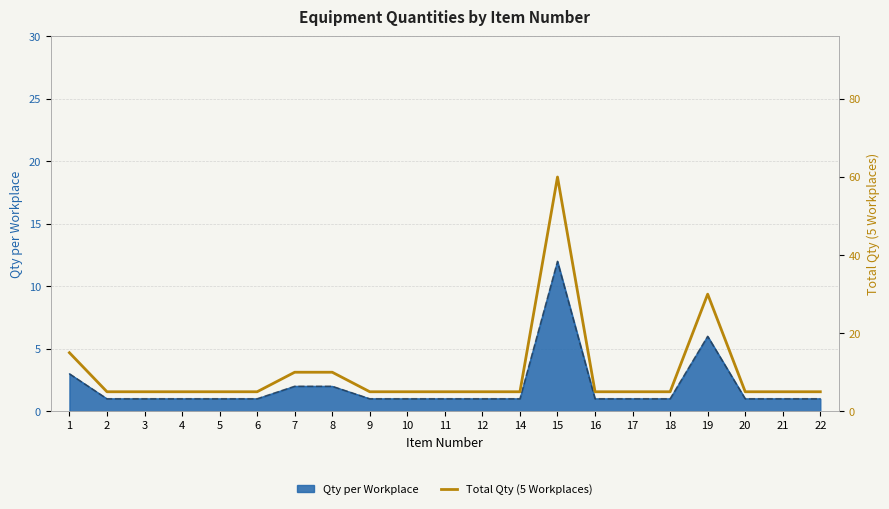

How many data points are above 5?

5